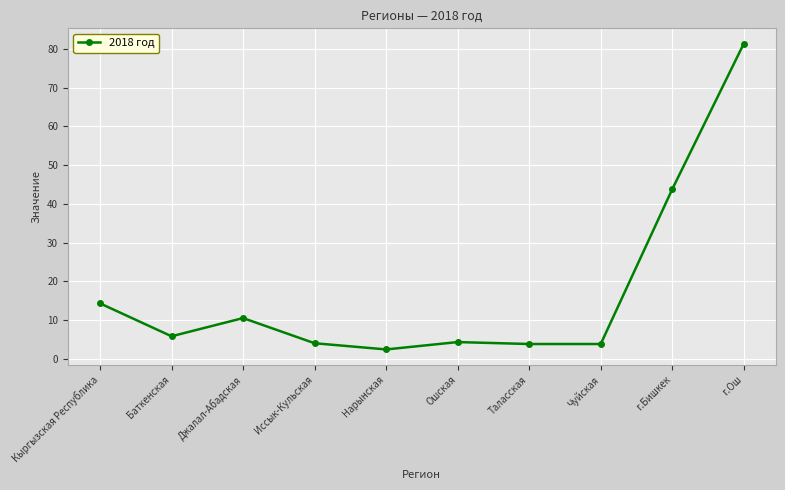

What is the label of the 9th point from the right?

Баткенская